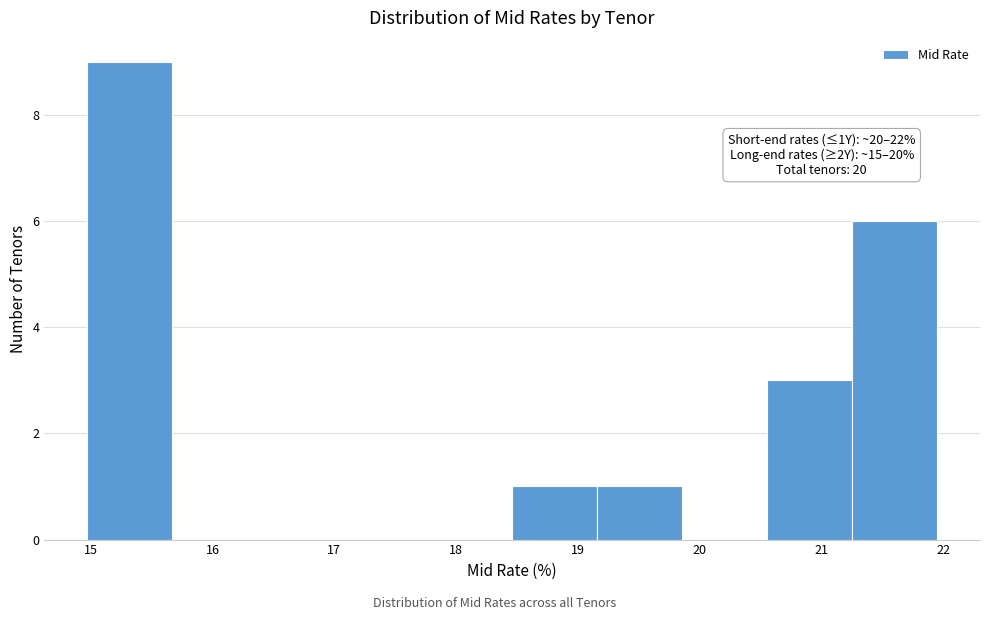

Which range on the x-axis has the tallest bar?

15.0 to 15.7